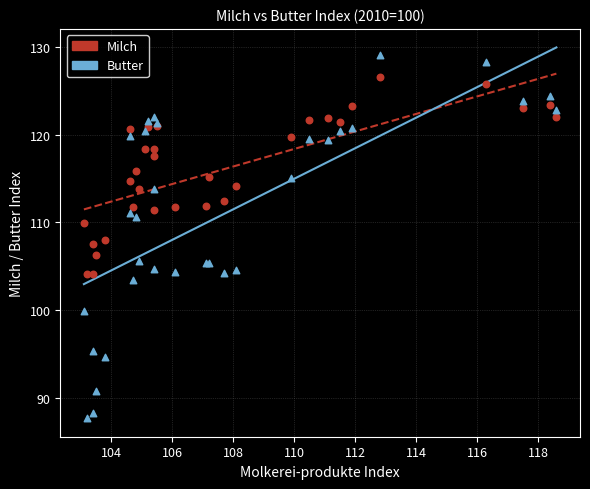

Which series reaches the maximum Y coordinate?

Butter